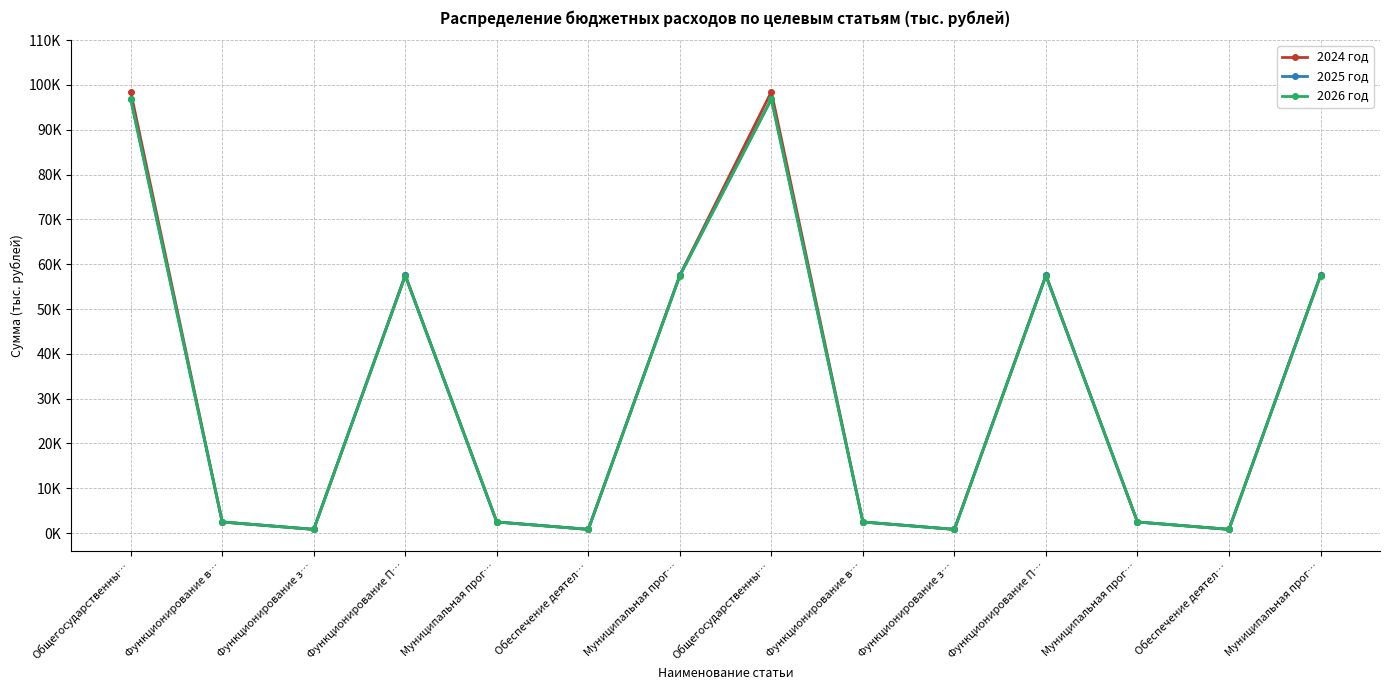

At which category does 2024 год reach its first local peak?

Функционирование П…